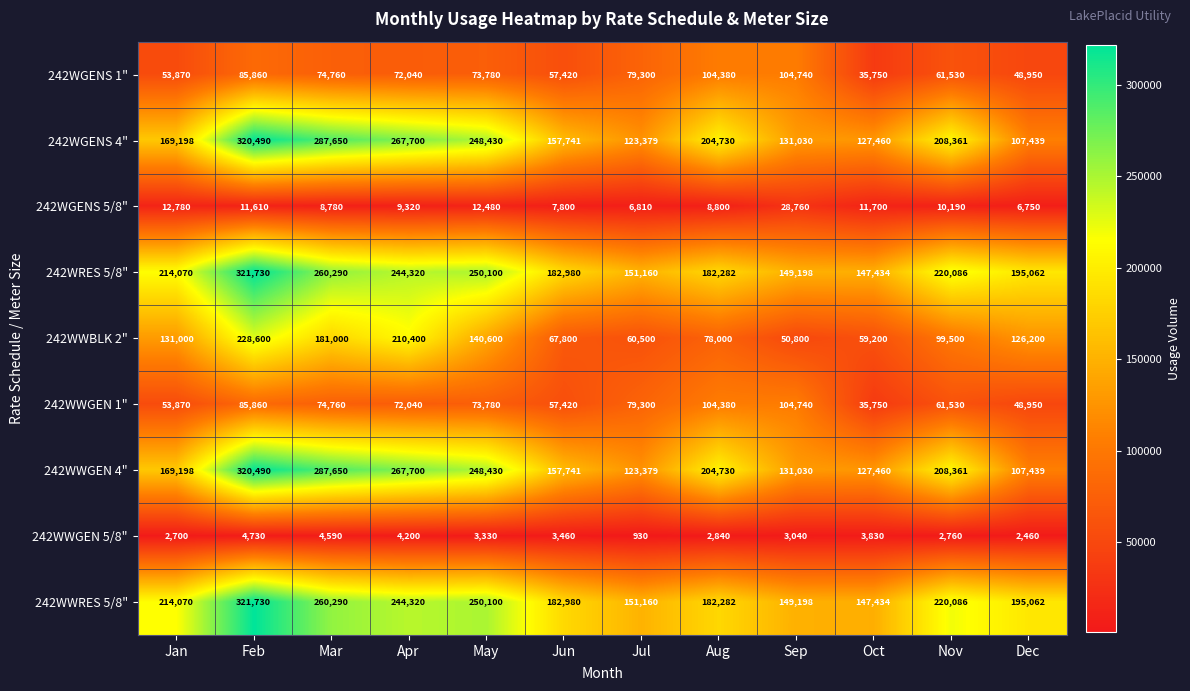

What is the highest value of the 242WGENS 1" series?

104740